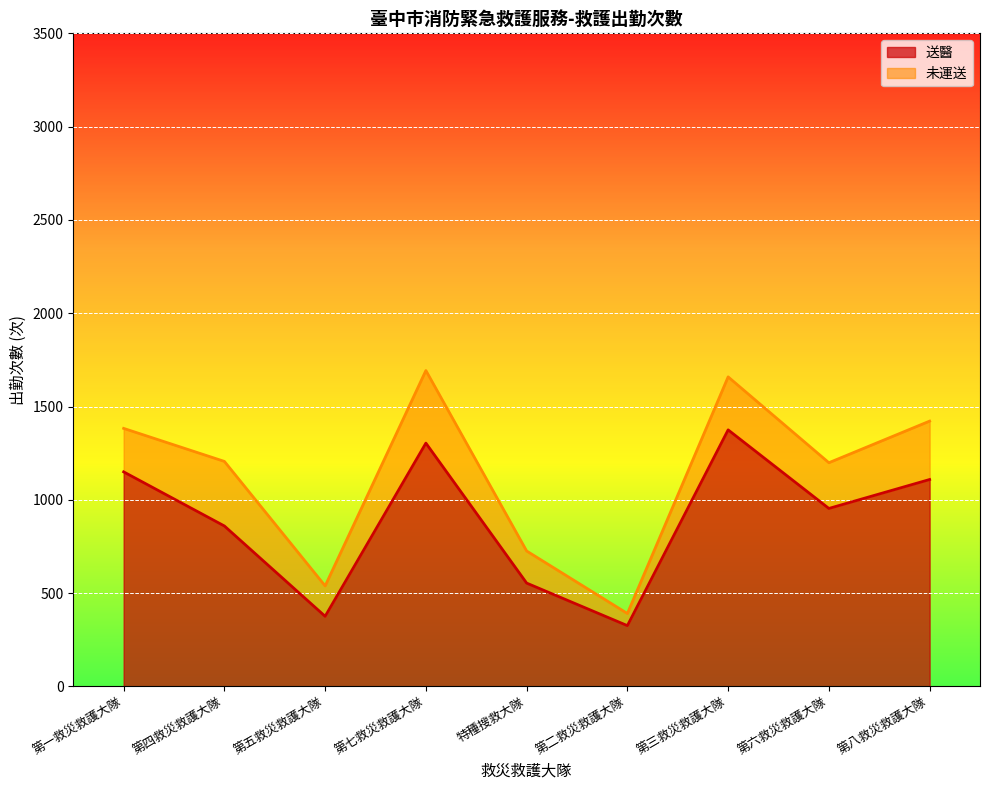

Rank the categories by value from highest to lowest.

第三救災救護大隊, 第七救災救護大隊, 第一救災救護大隊, 第八救災救護大隊, 第六救災救護大隊, 第四救災救護大隊, 特種搜救大隊, 第五救災救護大隊, 第二救災救護大隊